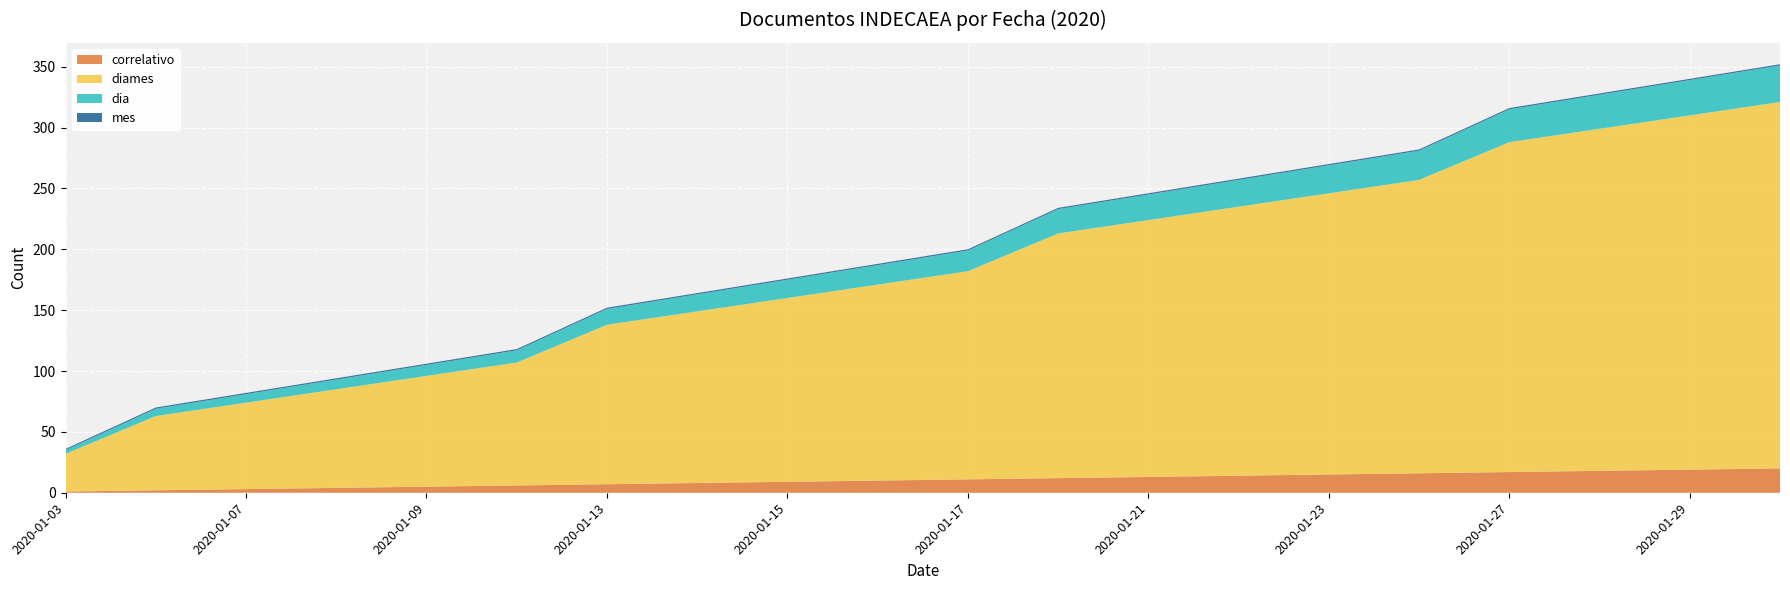

Reading left to right, transcribe all the data shown in this chart.

correlativo: 1	2	3	4	5	6	7	8	9	10	11	12	13	14	15	16	17	18	19	20
diames: 31	61	71	81	91	101	131	141	151	161	171	201	211	221	231	241	271	281	291	301
dia: 3	6	7	8	9	10	13	14	15	16	17	20	21	22	23	24	27	28	29	30
mes: 1	1	1	1	1	1	1	1	1	1	1	1	1	1	1	1	1	1	1	1